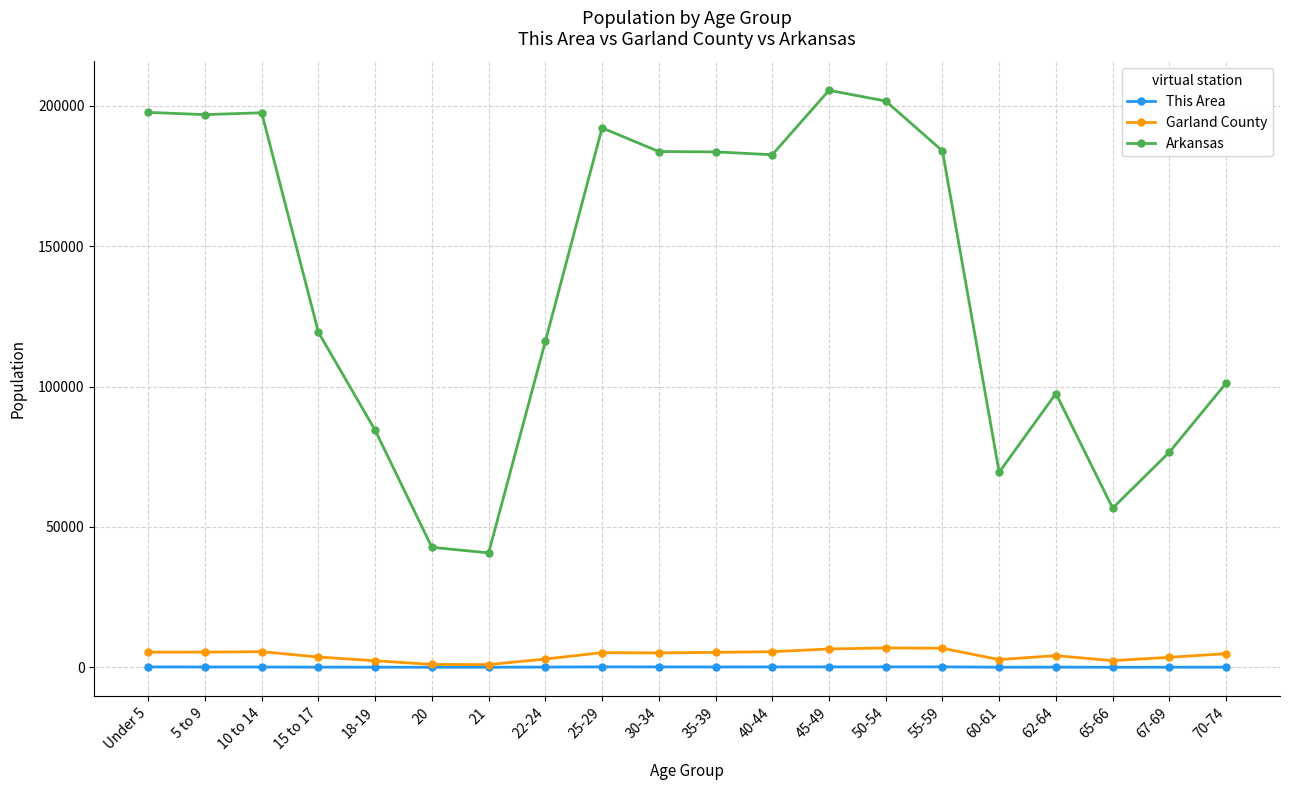

What is the value of the Arkansas point at the 16th from the left?

69489